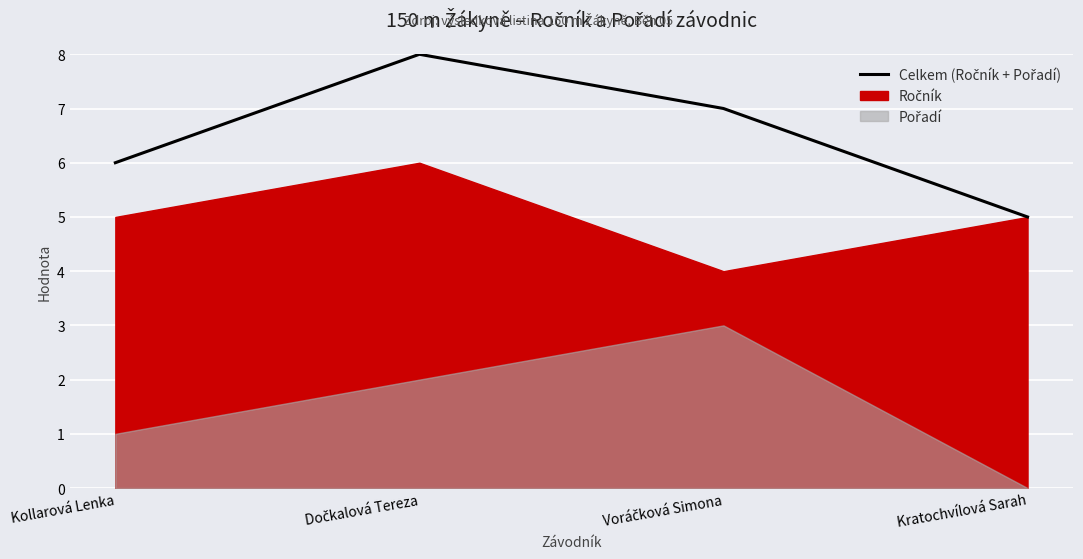

Approximately how many times larger is the value at Kollarová Lenka compared to Voráčková Simona?

0.9